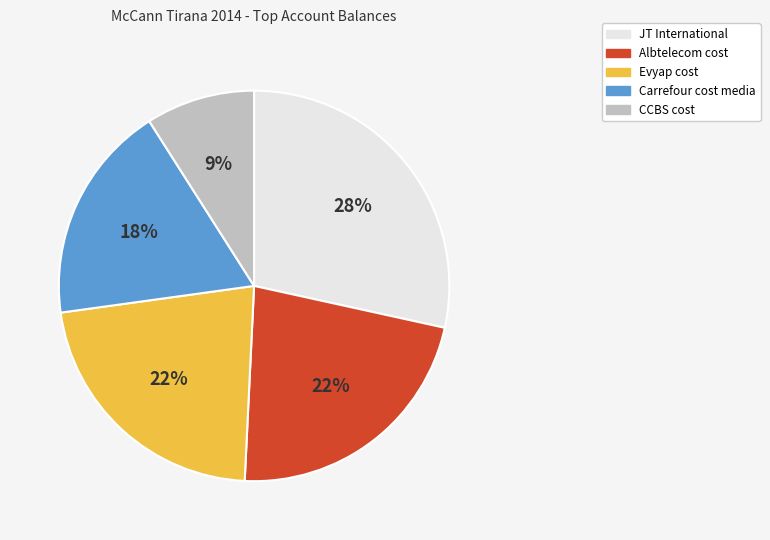

True or false: Carrefour cost media accounts for 18% of the total.

True